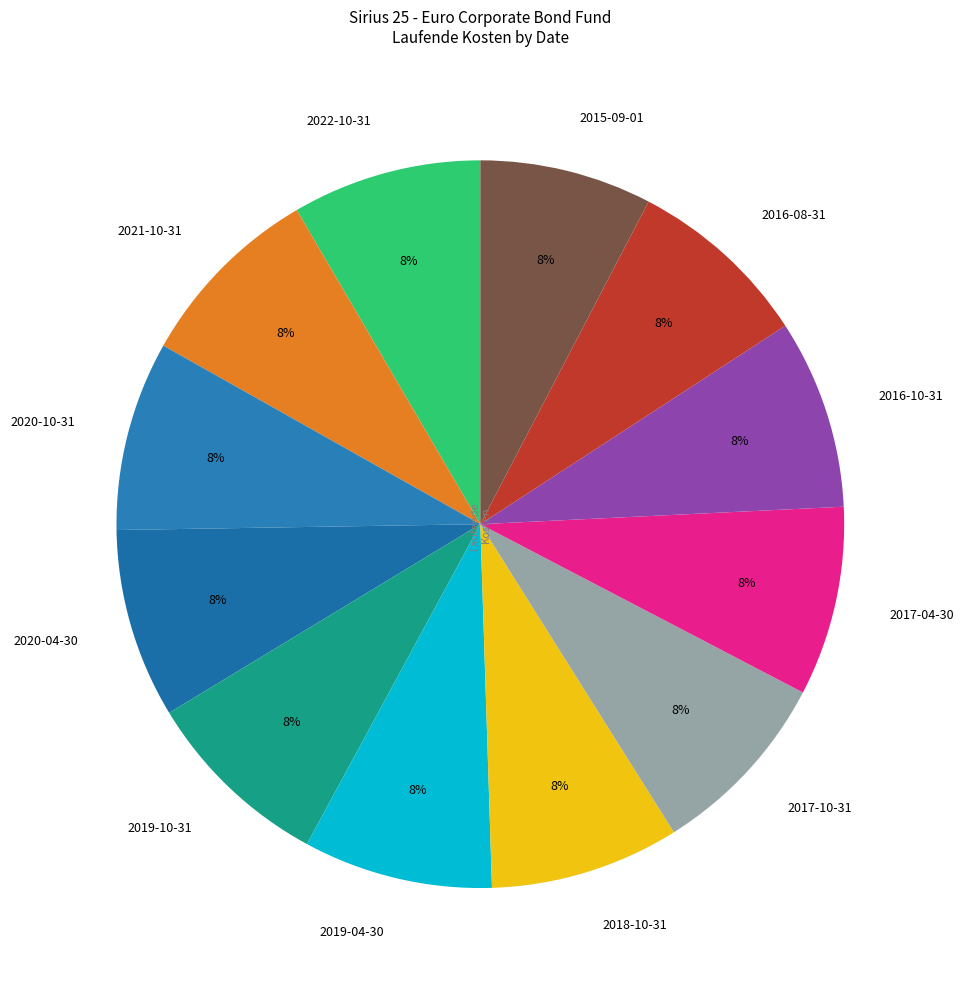

Is it true that 2020-10-31 is 8% of the pie?

True